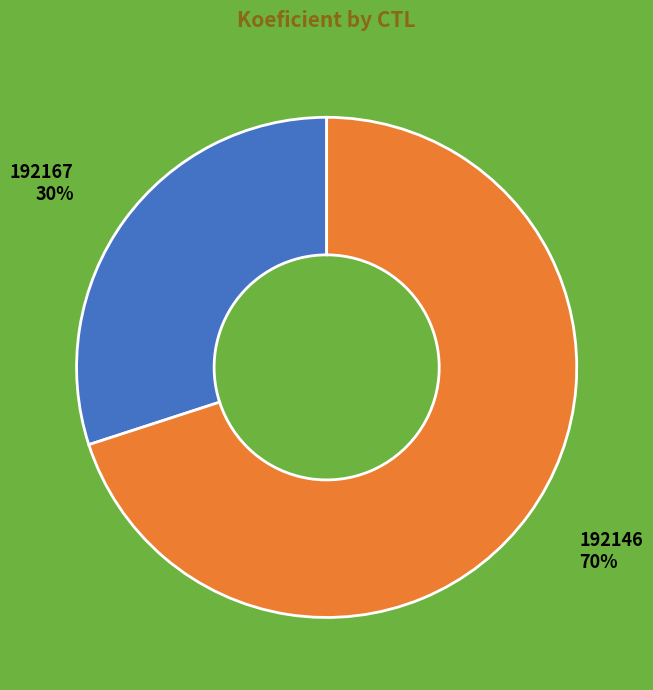

Which category has the biggest portion of the pie?

192146